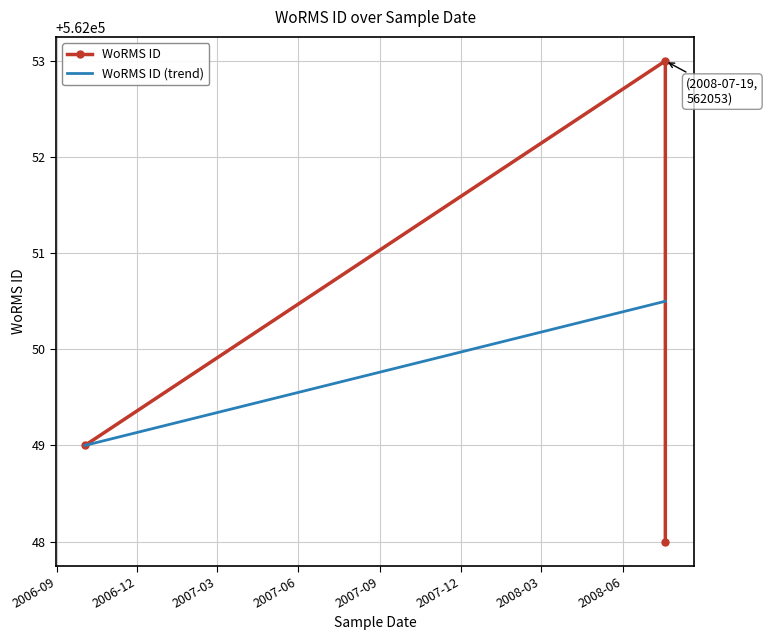

Is the value of WoRMS ID (trend) at 2006-09 greater than the value of WoRMS ID at 2006-09?

No